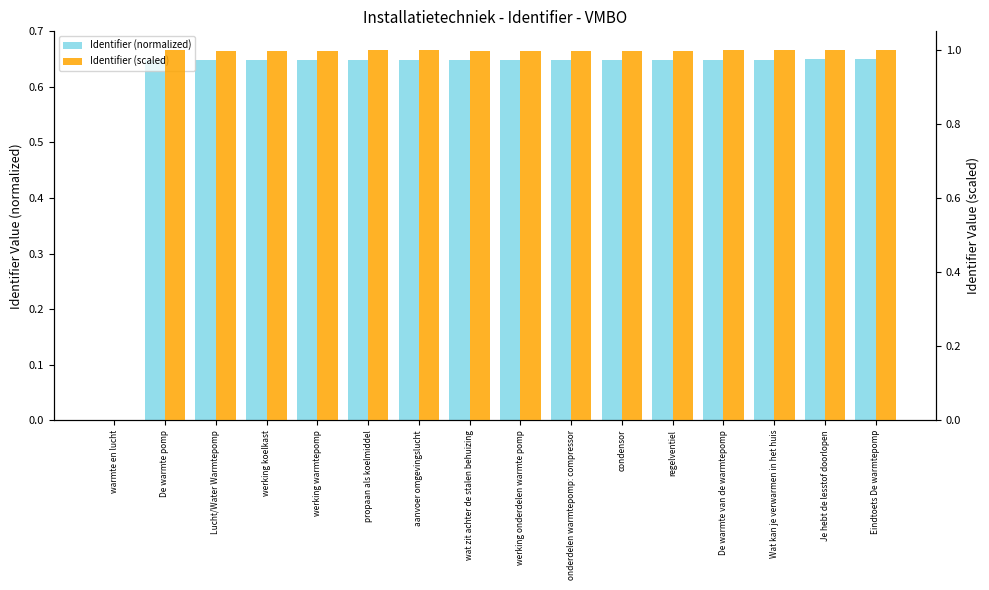

Rank the series by their maximum value, from highest to lowest.

Identifier (scaled), Identifier (normalized)